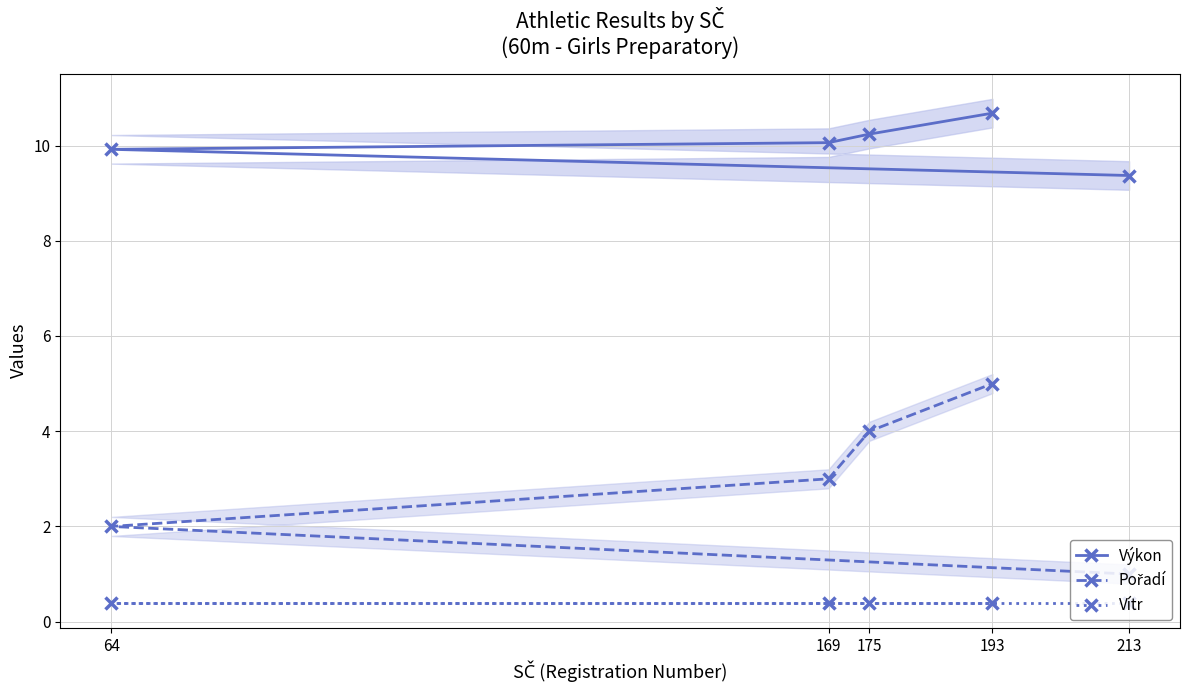

What is the minimum value for Vítr?

0.4